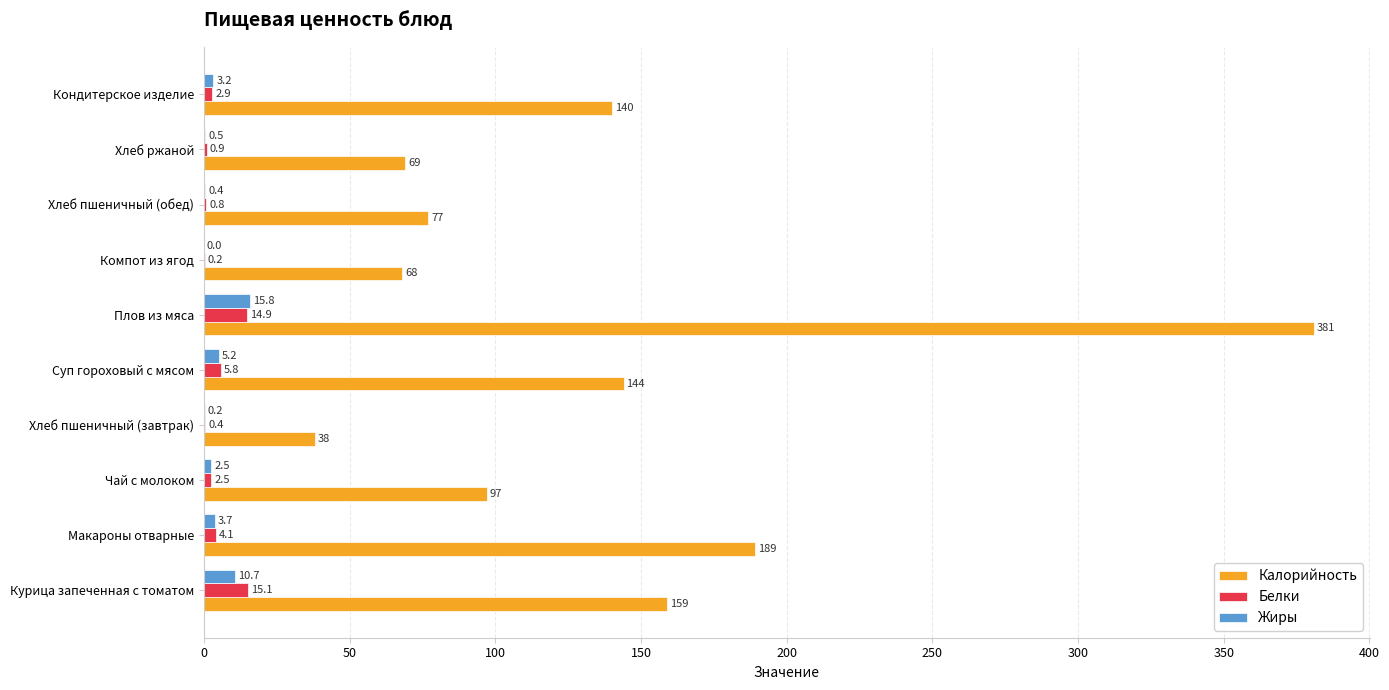

The value of Жиры at Компот из ягод is 0.0. True or false?

True